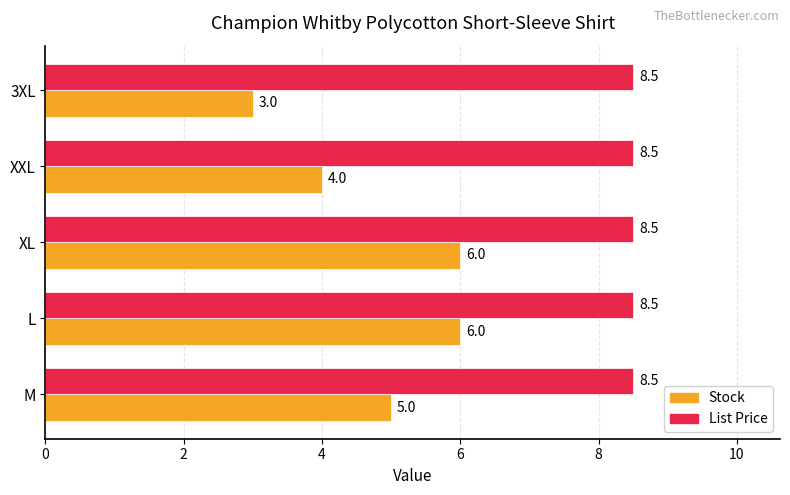

What is the approximate value of Stock at L?

6.0